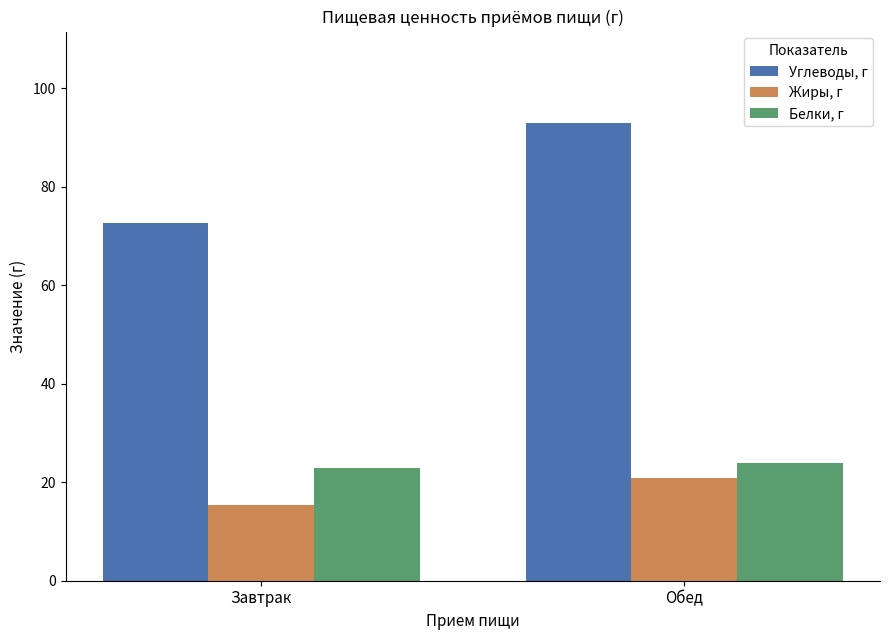

What value does the Жиры, г series have at Завтрак?

15.4